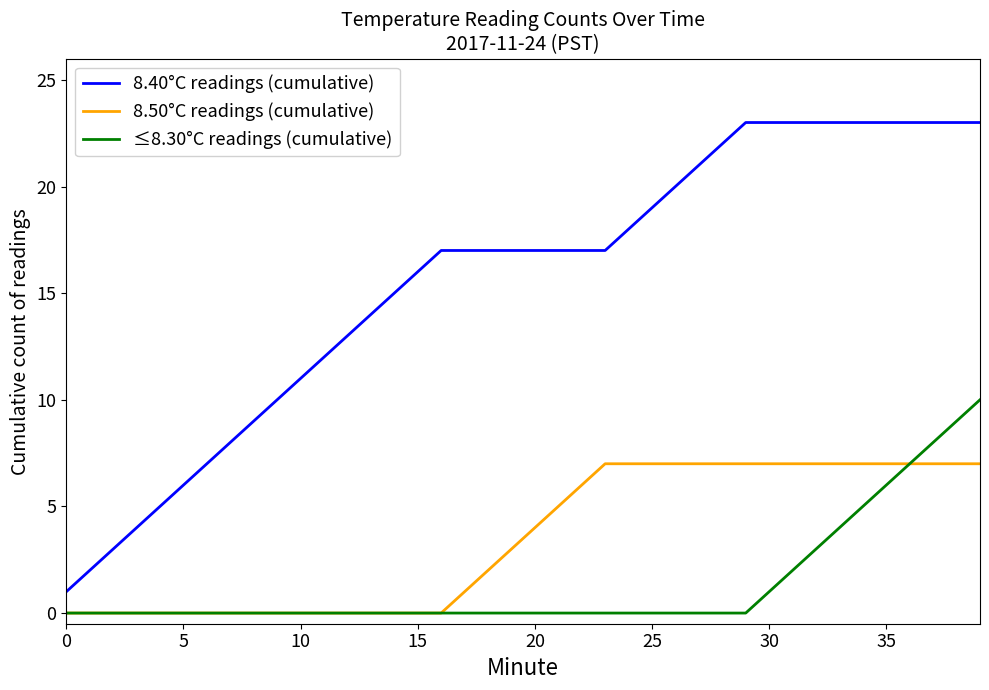

True or false: ≤8.30°C readings (cumulative) and 8.40°C readings (cumulative) intersect in this chart.

False